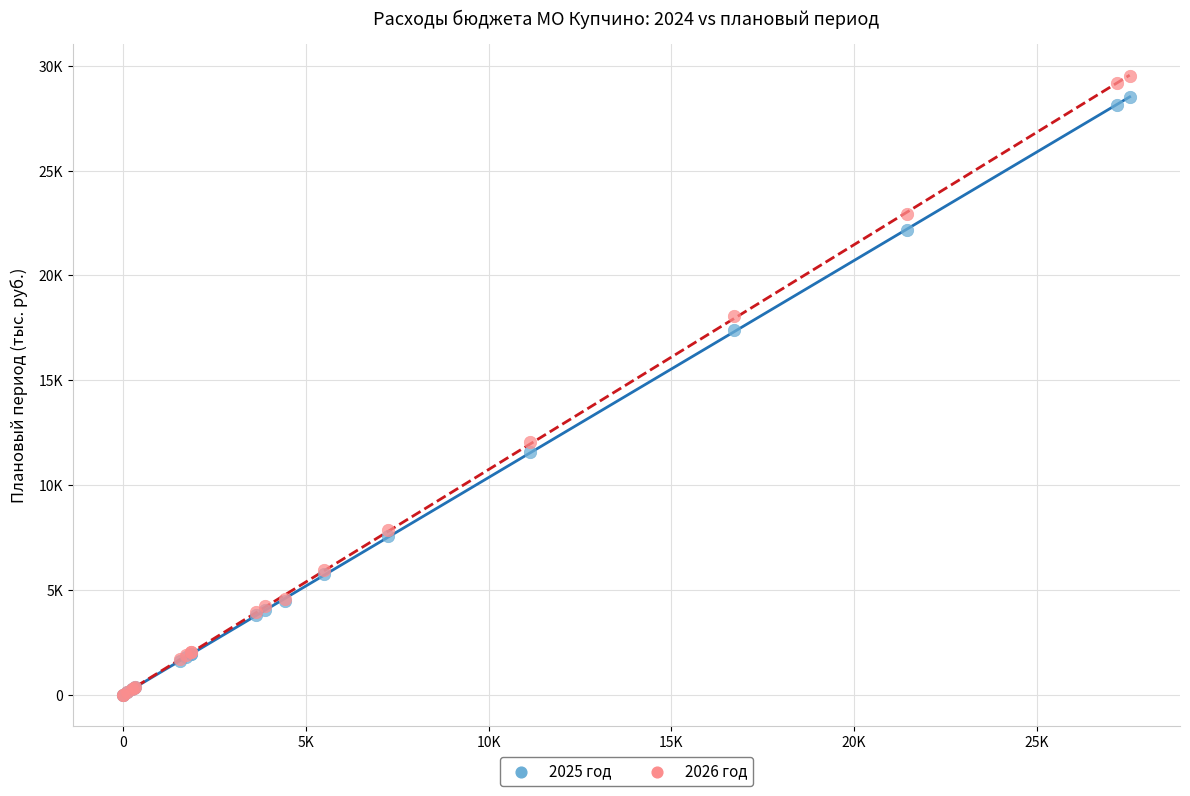

Which series reaches the maximum Y coordinate?

2026 год